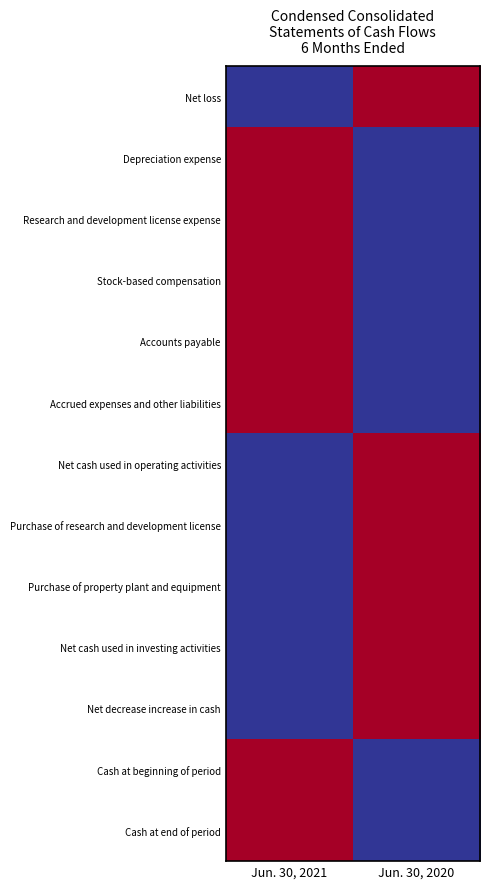

Rank the series at Jun. 30, 2021 from highest to lowest value.

Depreciation expense, Research and development license expense, Stock-based compensation, Accounts payable, Accrued expenses and other liabilities, Cash at beginning of period, Cash at end of period, Net loss, Net cash used in operating activities, Purchase of research and development license, Purchase of property plant and equipment, Net cash used in investing activities, Net decrease increase in cash